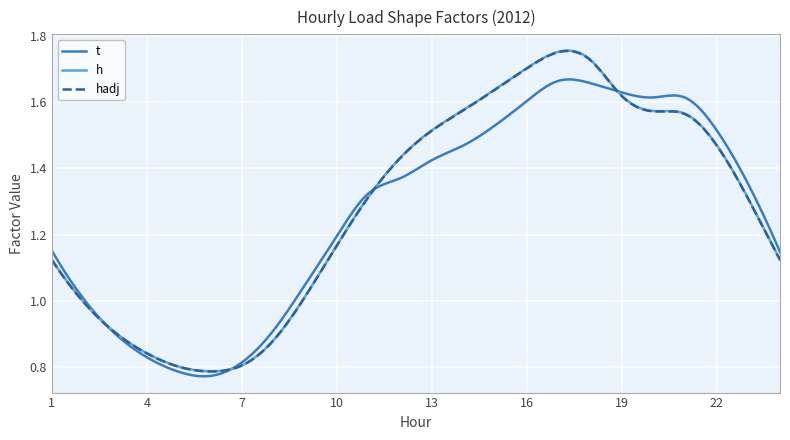

How many categories are shown in the chart?

300